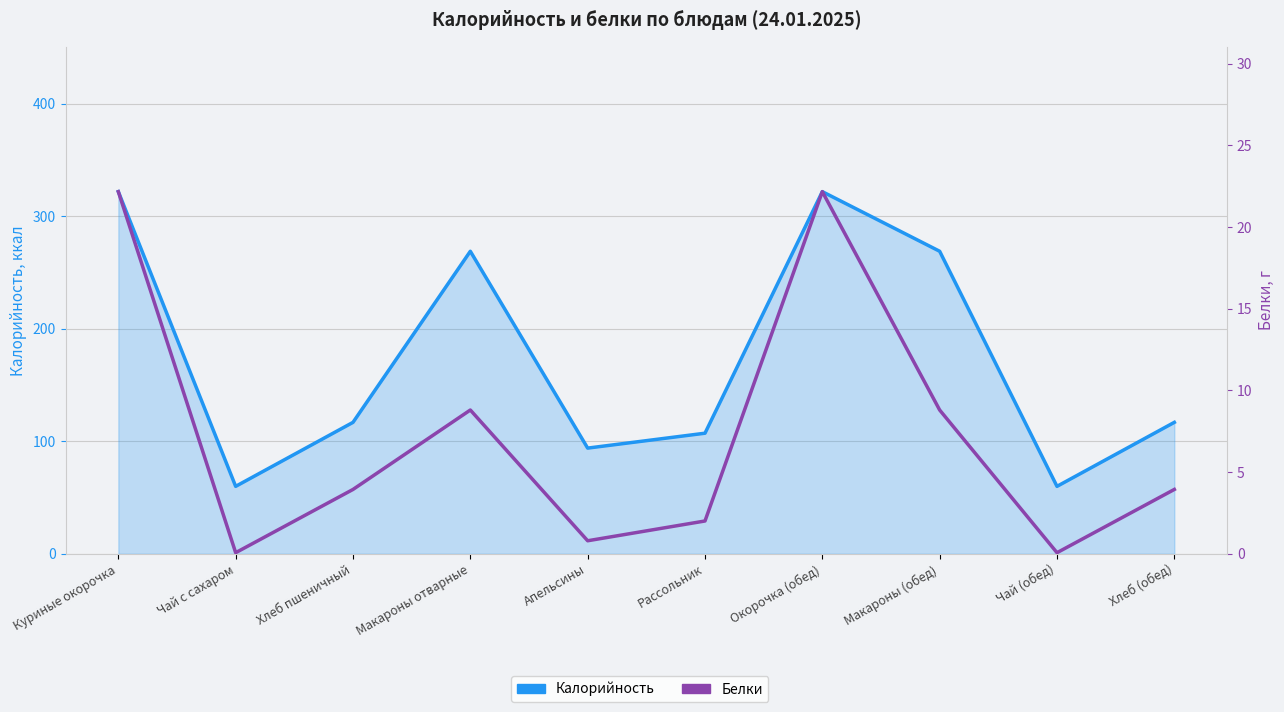

True or false: Белки and Калорийность intersect in this chart.

False